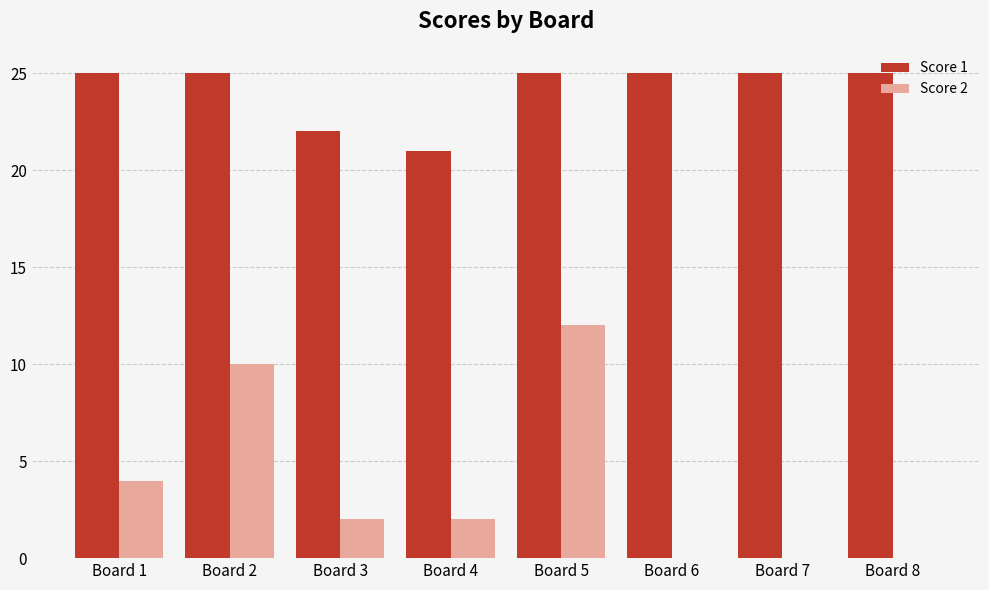

The value of Score 2 at Board 4 is 3. True or false?

False